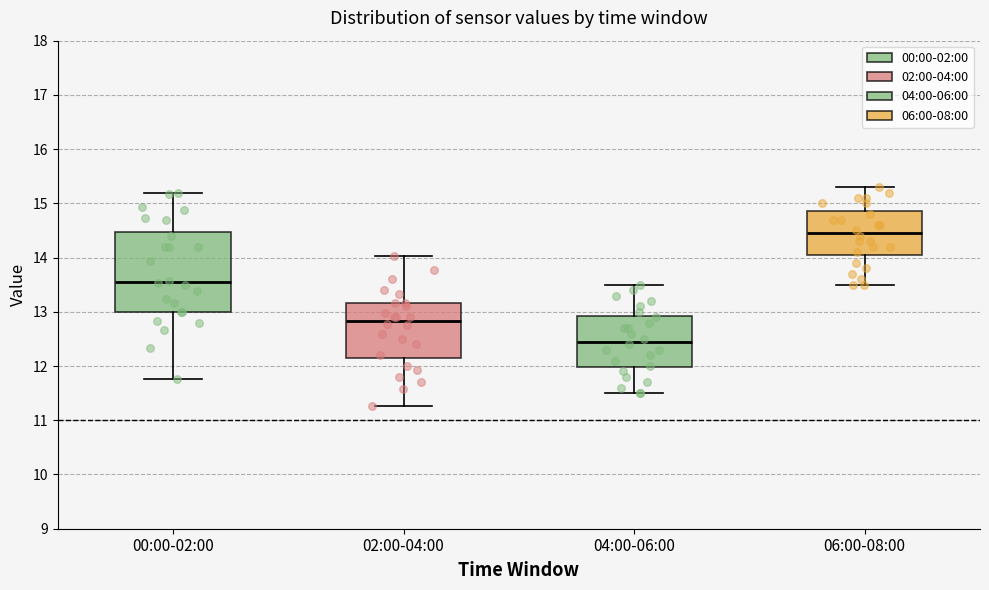

Reading left to right, read every box against the y-axis: the position of its median line, the range the box covers, and the ends of its whiskers. The values are not printed on the chart, so give them approximately, as read against the axis.

00:00-02:00: median 13.6, box 13.0 to 14.5, whiskers 11.8 to 15.2
02:00-04:00: median 12.8, box 12.2 to 13.2, whiskers 11.3 to 14.0
04:00-06:00: median 12.5, box 12.0 to 12.9, whiskers 11.5 to 13.5
06:00-08:00: median 14.5, box 14.1 to 14.9, whiskers 13.5 to 15.3